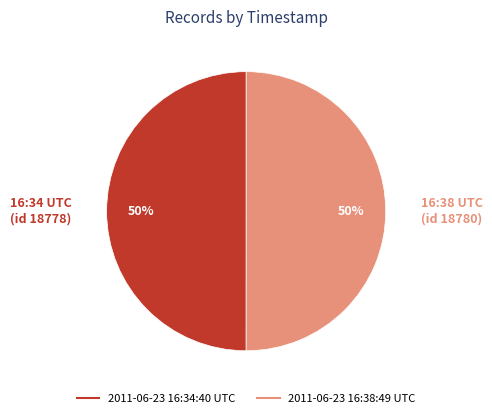

How many slices are in this pie chart?

2